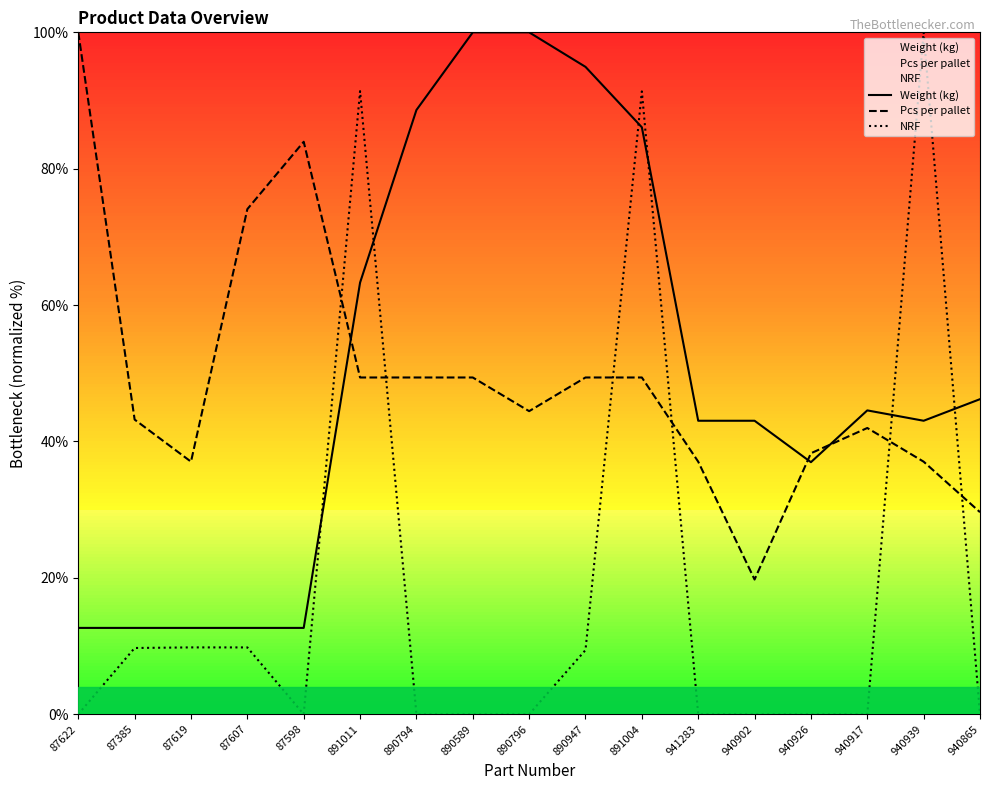

What are all the series names shown in the legend?

Weight (kg), Pcs per pallet, NRF